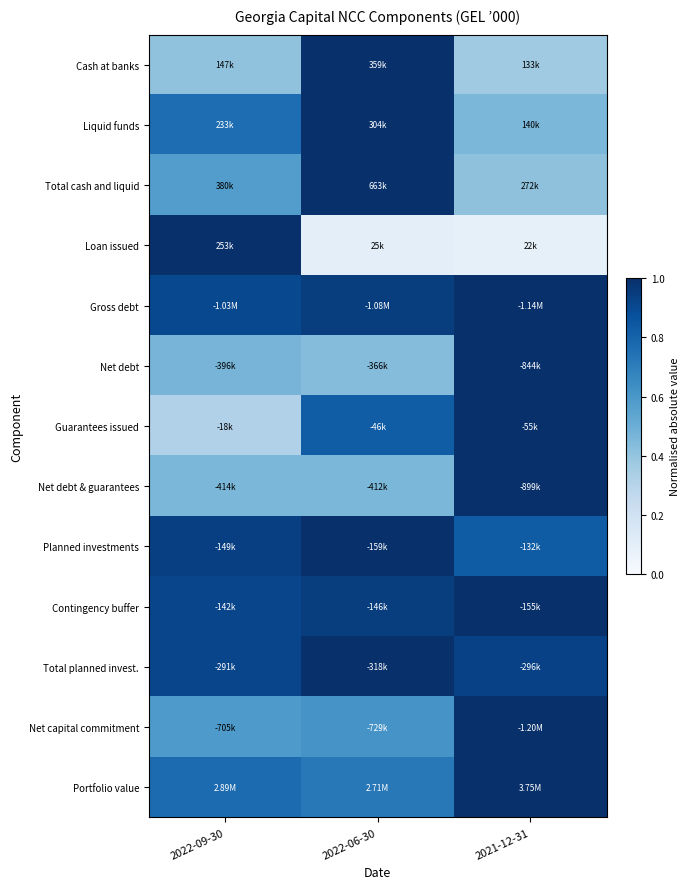

What is the total value across all series at 2022-09-30?

9.0